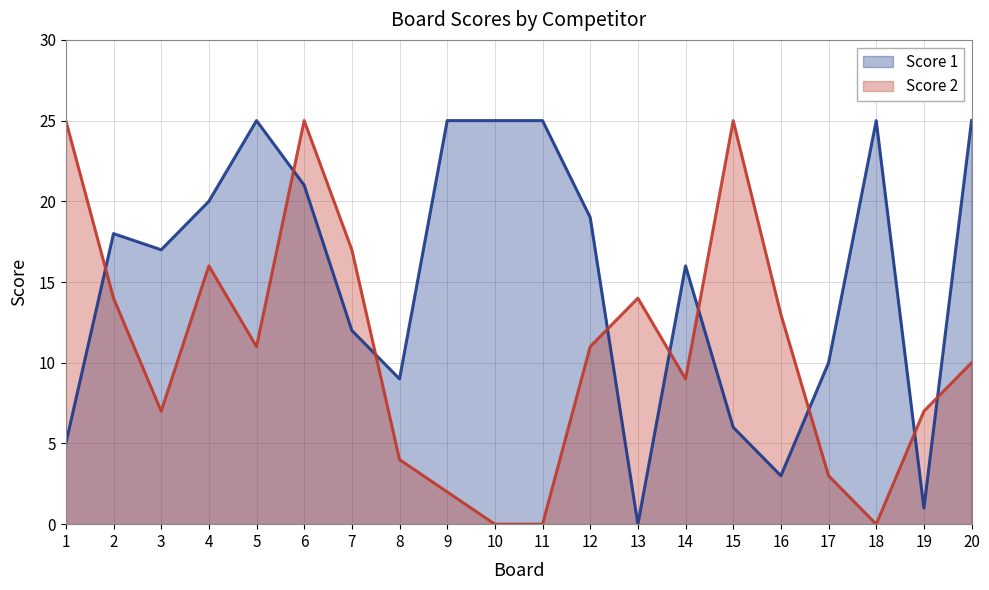

How many times do Score 2 and Score 1 cross each other?

9